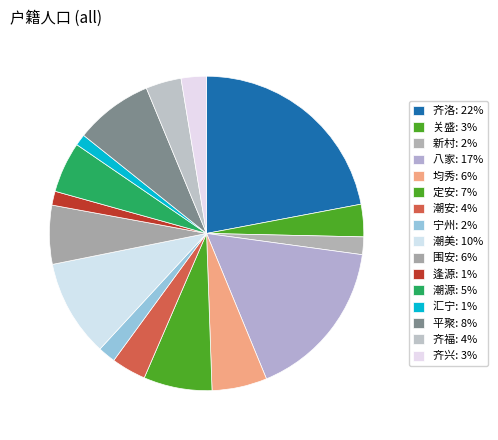

What portion of the pie excludes 齐洛?

78.0%